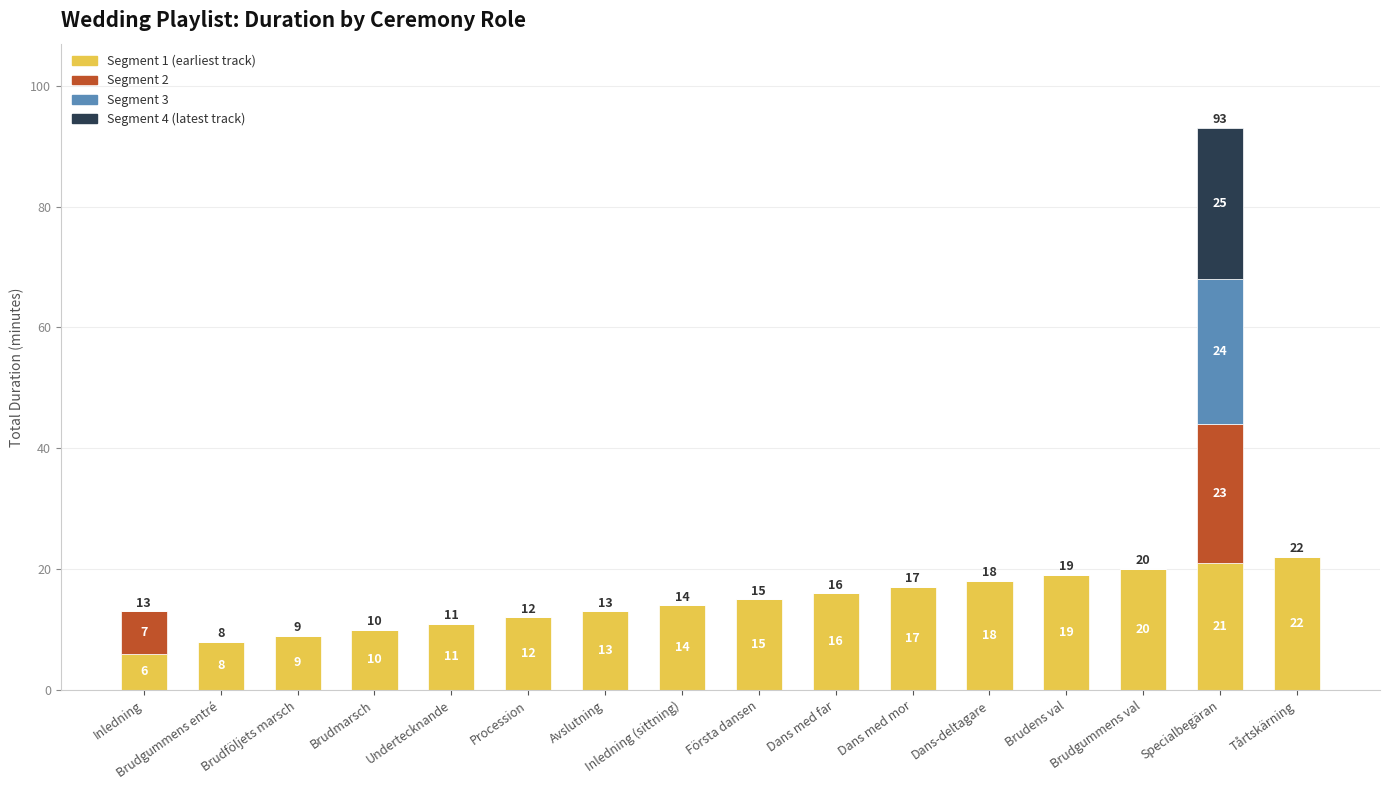

At which category is the sum across all series the highest?

Specialbegäran